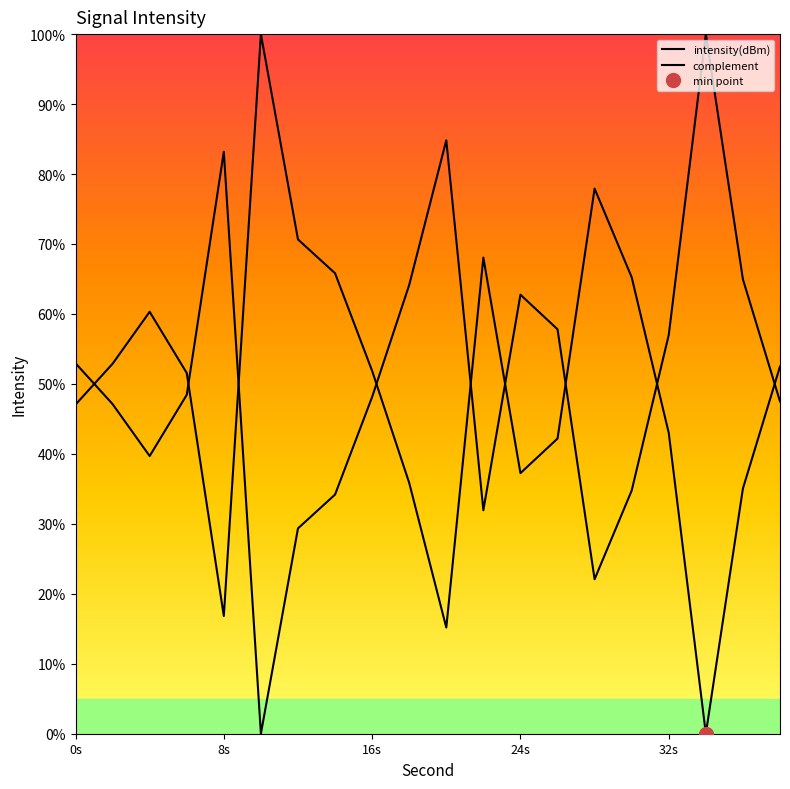

How many interior local valleys (lower than both neighbors) does the data have?

4